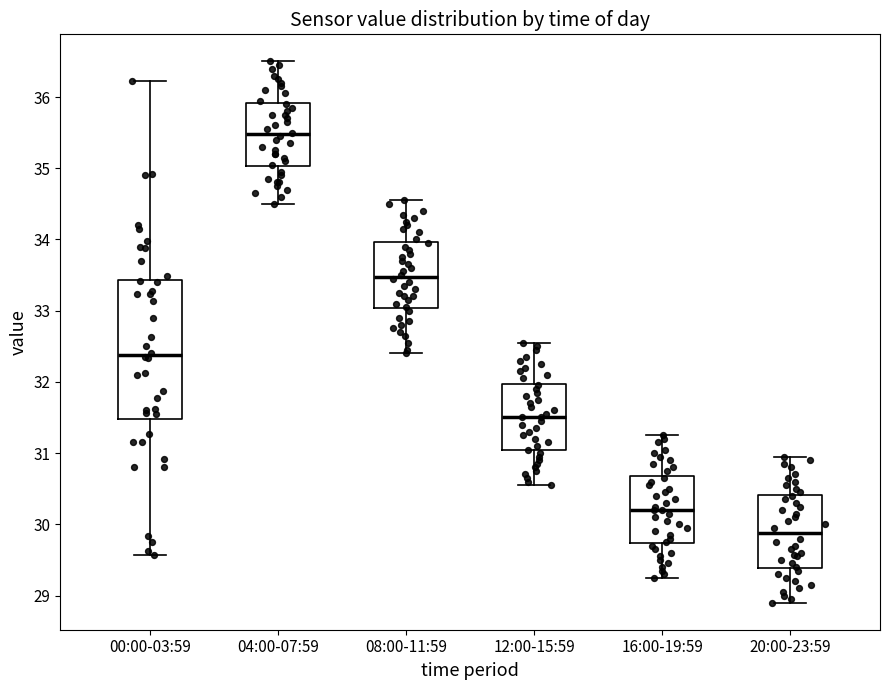

Which box is the tallest, from its lower edge to its upper edge?

00:00-03:59